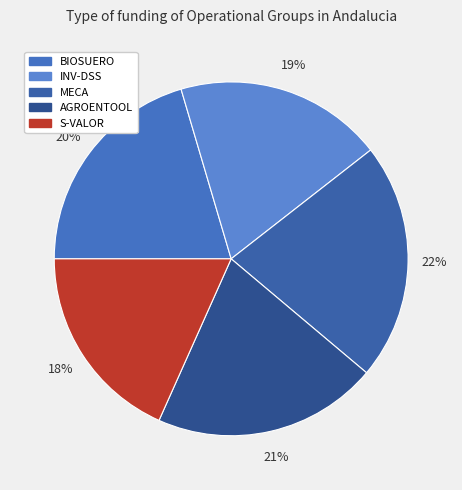

Is it true that INV-DSS is 7% of the pie?

False